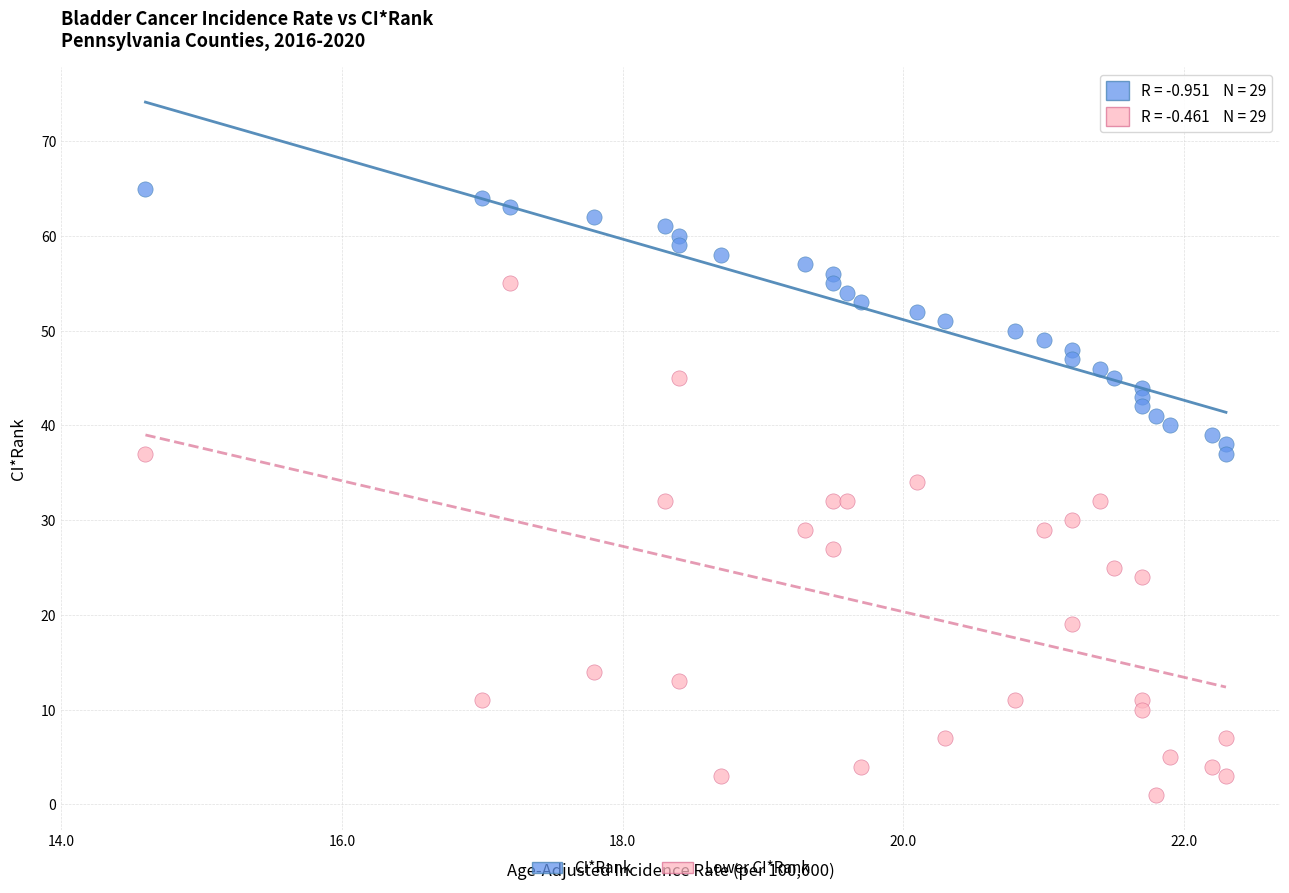

Across all data points, what is the range of Y values (max minus min)?

64